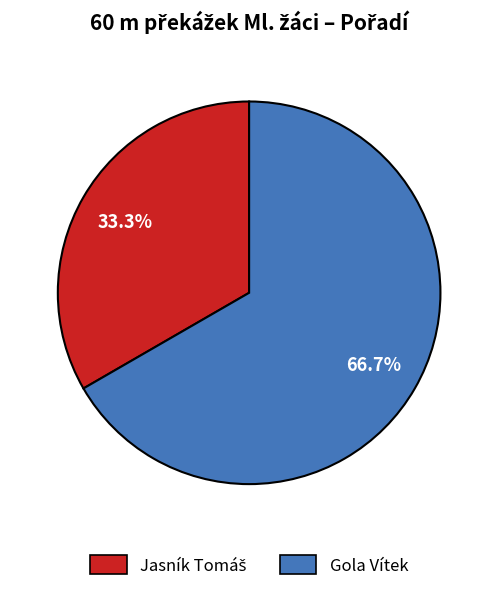

Which slice is the largest?

Gola Vítek